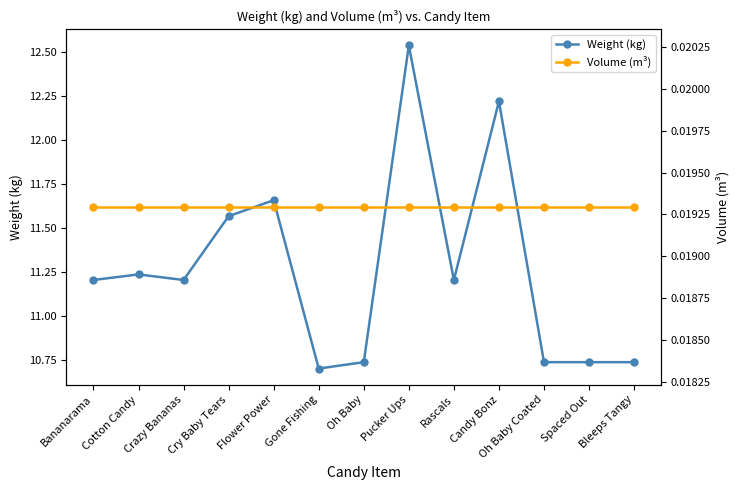

Which series changed the most between Bananarama and Oh Baby Coated?

Weight (kg)